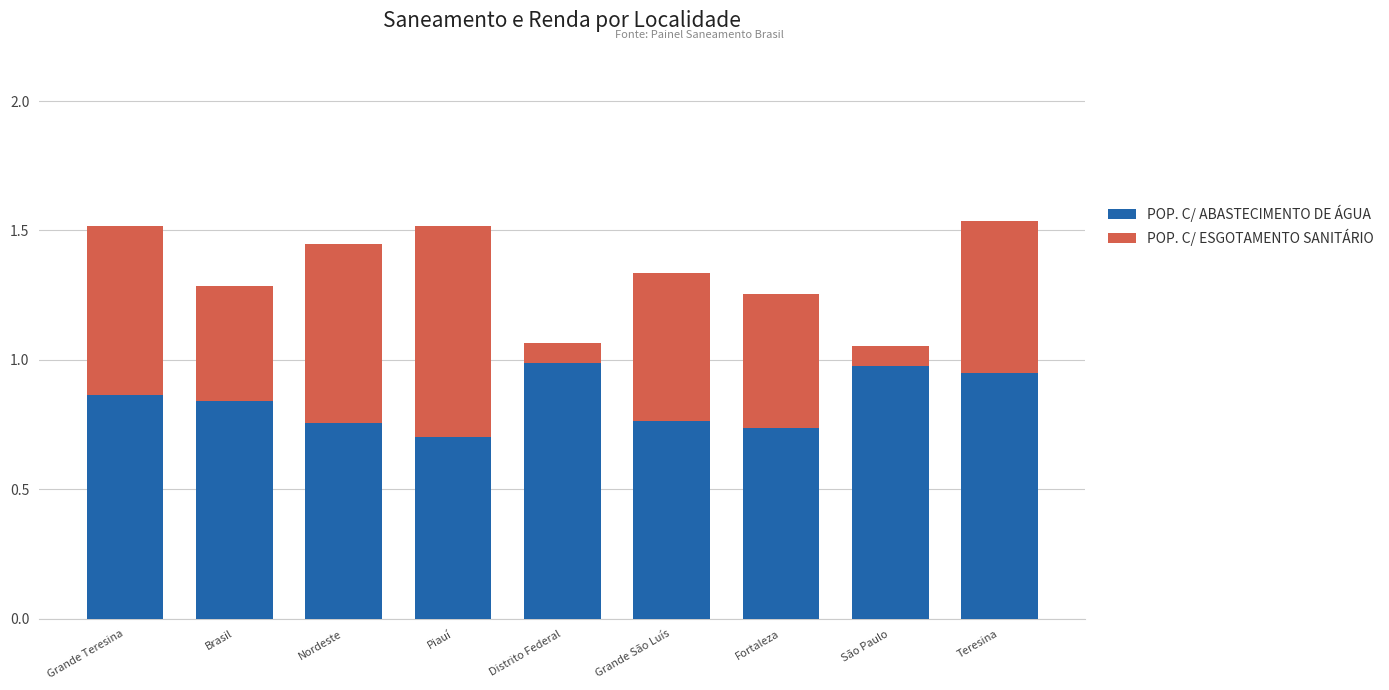

What is the total value across all series at Fortaleza?

1.3